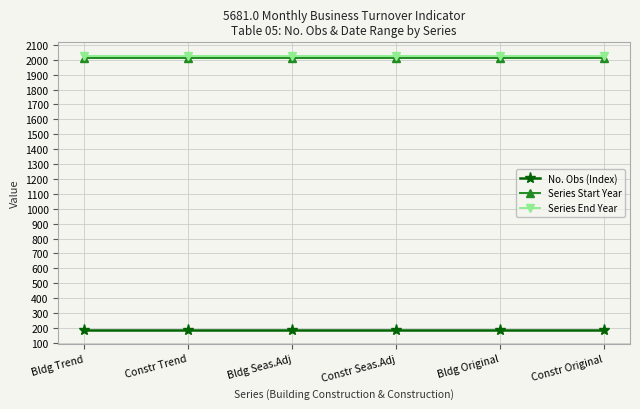

What is the greatest value displayed?

2025